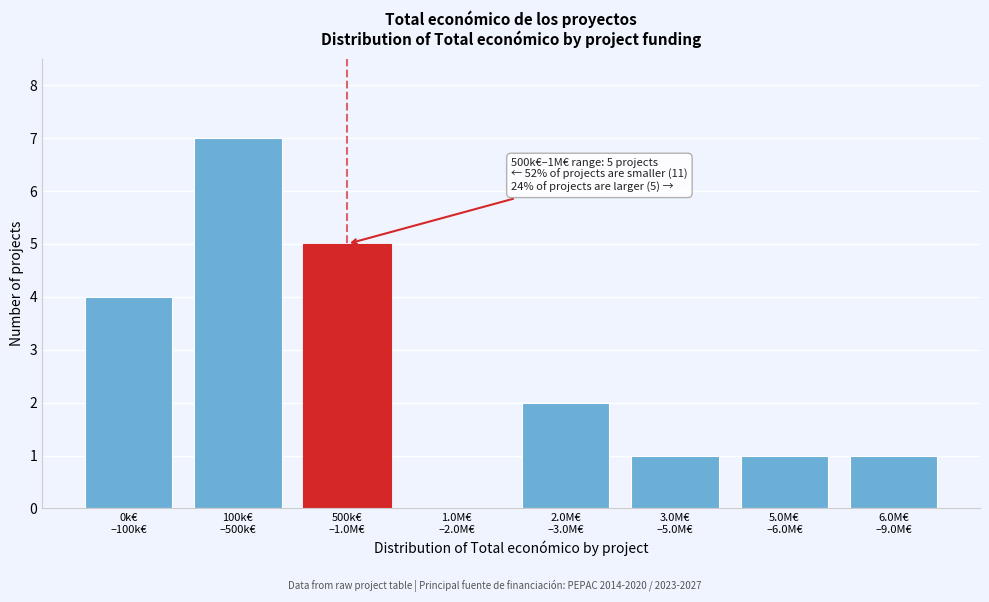

What is the greatest value displayed?

7